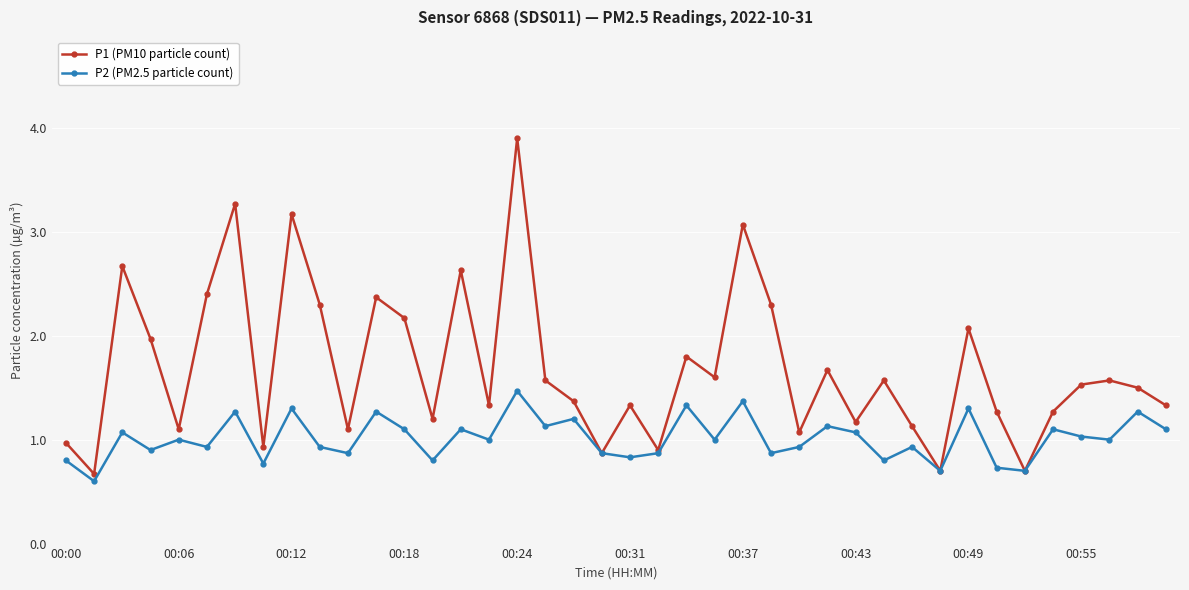

Rank the series by their average value, from highest to lowest.

P1 (PM10 particle count), P2 (PM2.5 particle count)